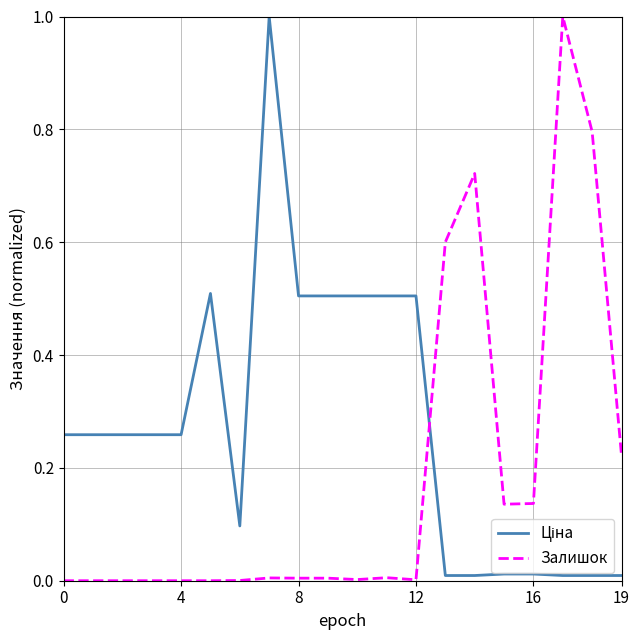

What is the greatest value displayed?

1.0